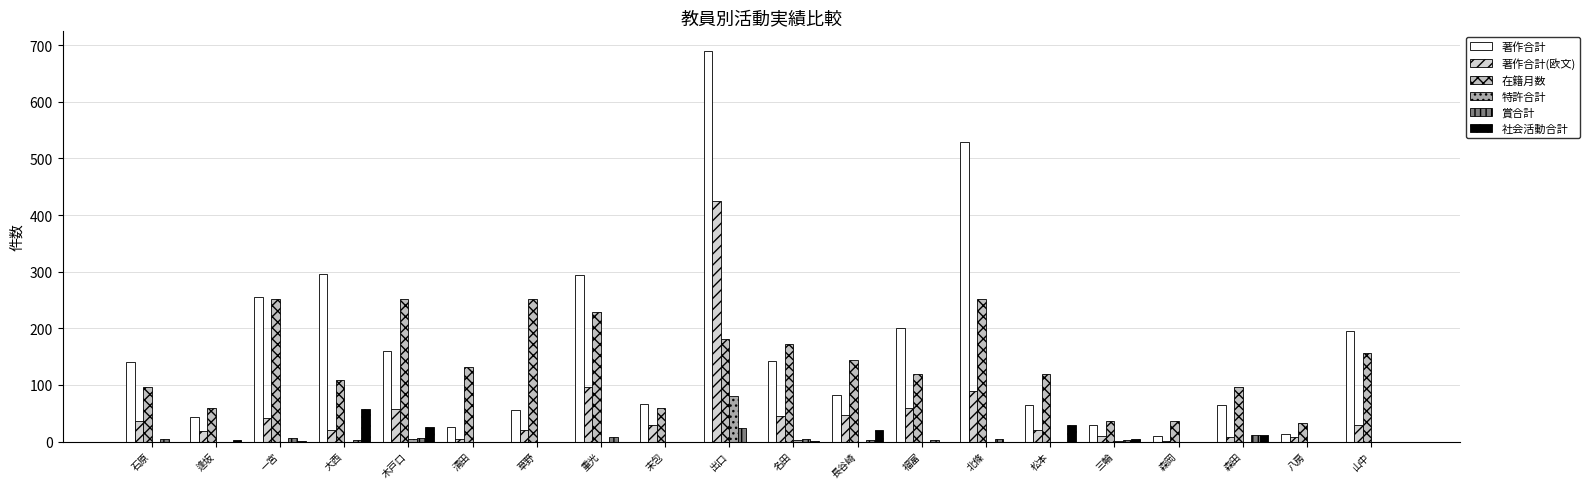

At 木戸口, list the series in order from largest to smallest.

在籍月数, 著作合計, 著作合計(欧文), 社会活動合計, 賞合計, 特許合計